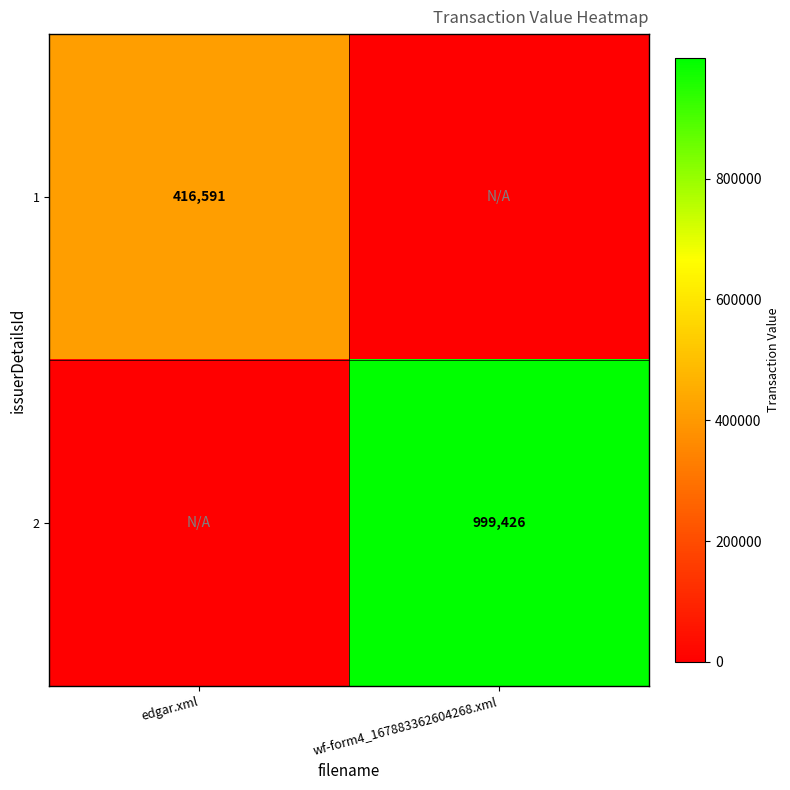

The 1 series shows 416591 at edgar.xml. True or false?

True